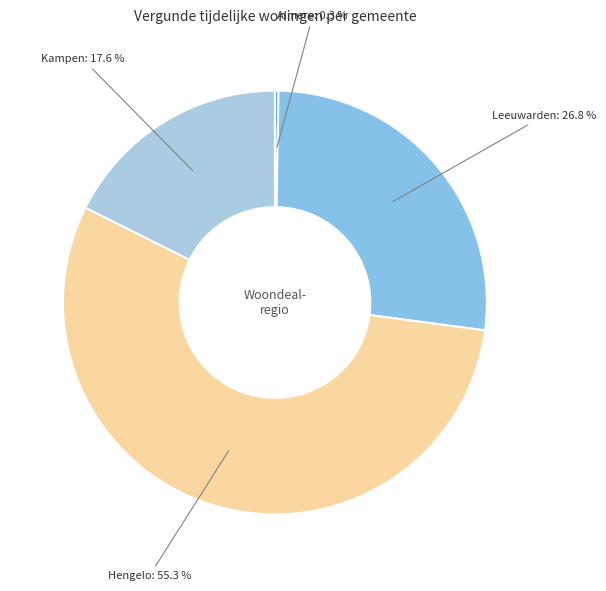

Is there a majority slice in this chart?

Yes